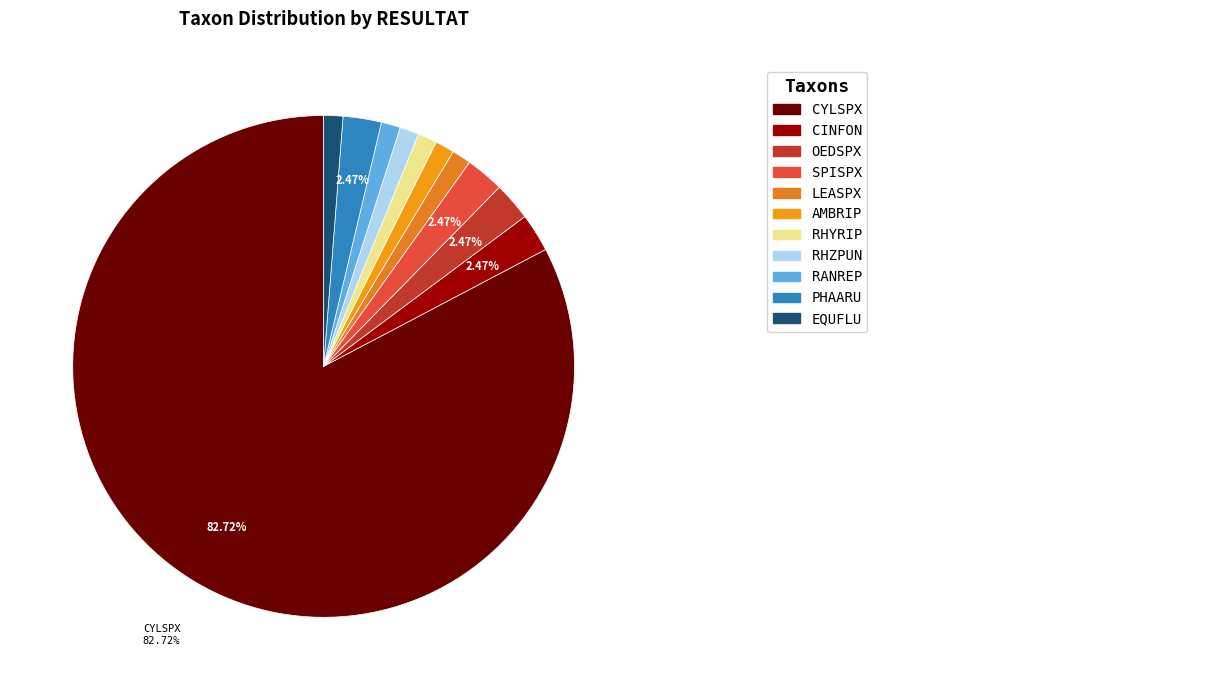

To the nearest percent, what is the difference between the largest and smallest slice percentages?

81%